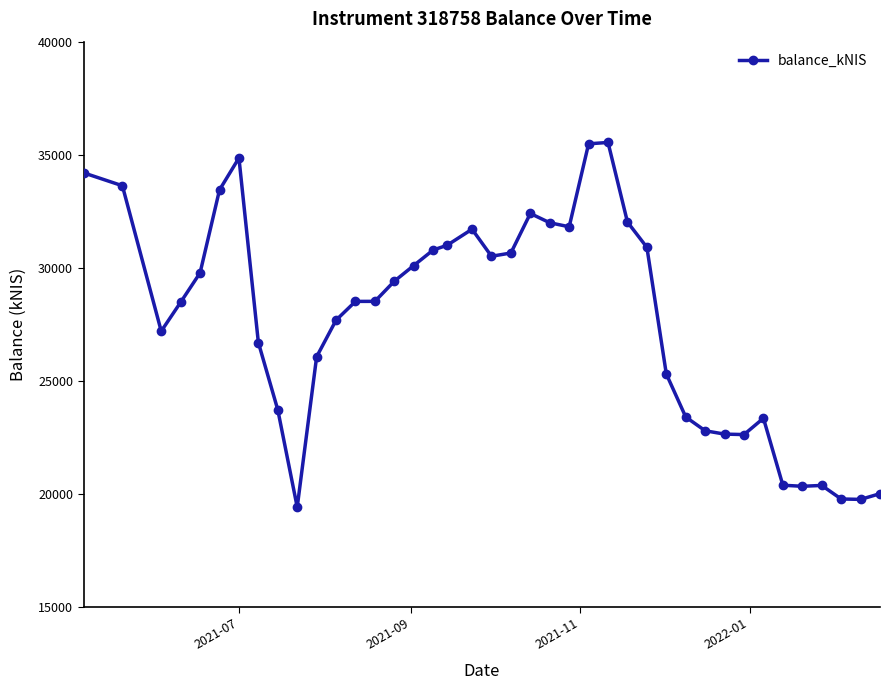

What is the value of the 10th point from the left?

19417.0